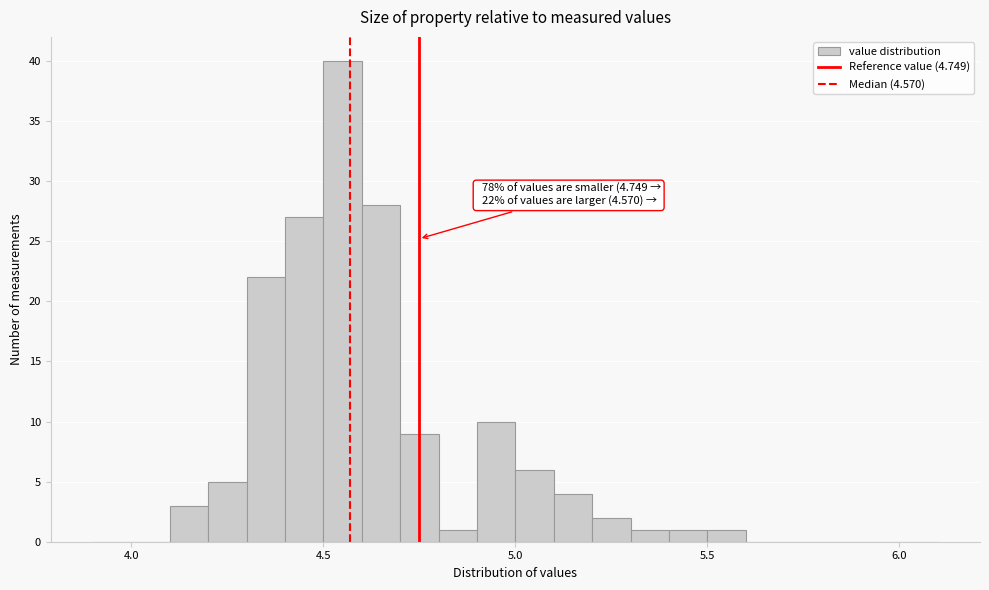

Read against the x-axis, roughly where is the centre of the tallest bar?

4.55